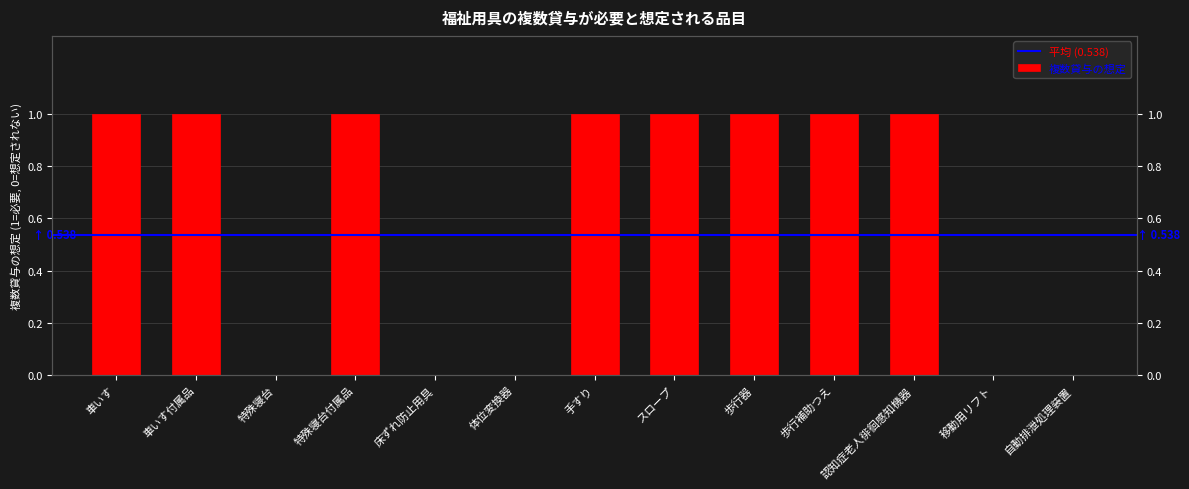

What is the average value?

1